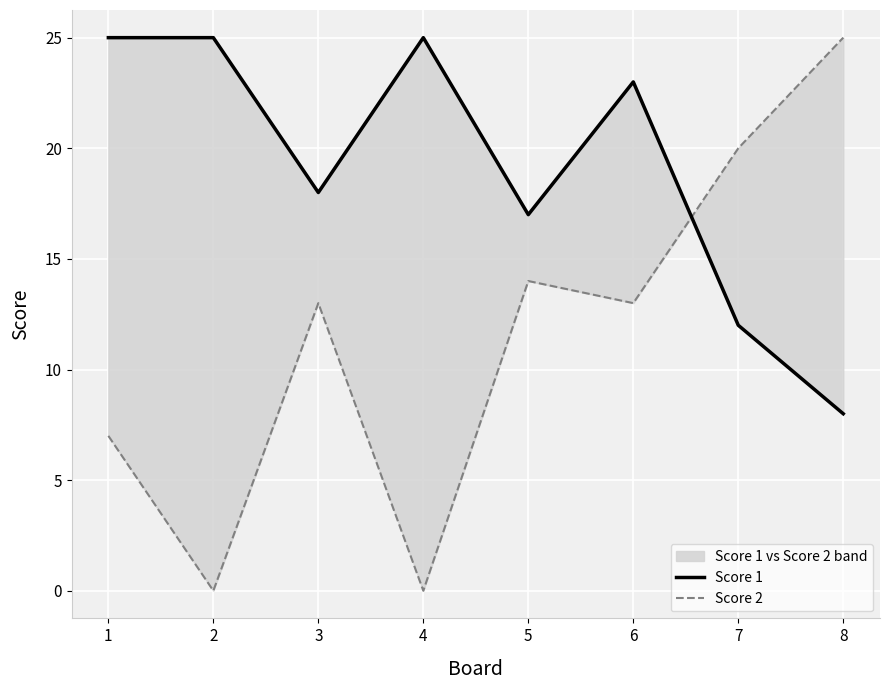

Where is the first local maximum for Score 2?

3